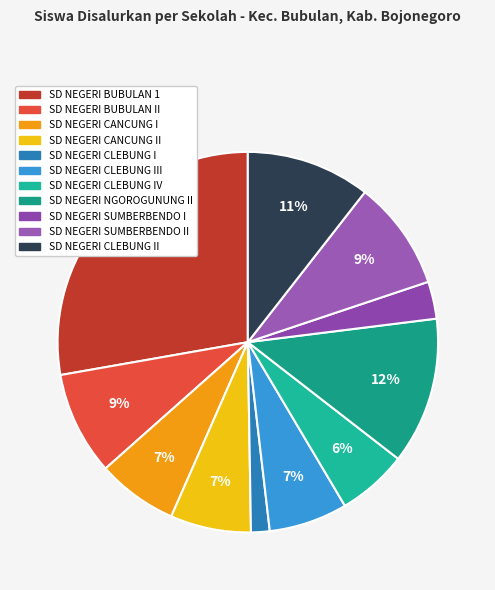

Which slice is the smallest?

SD NEGERI CLEBUNG I